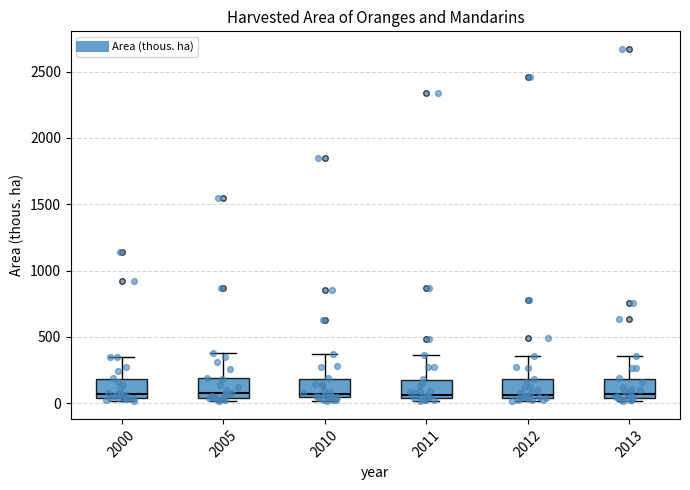

Where is the upper edge of the box at x = 2013 on the y-axis? The values are not printed on the chart, so give them approximately, as read against the axis.

200